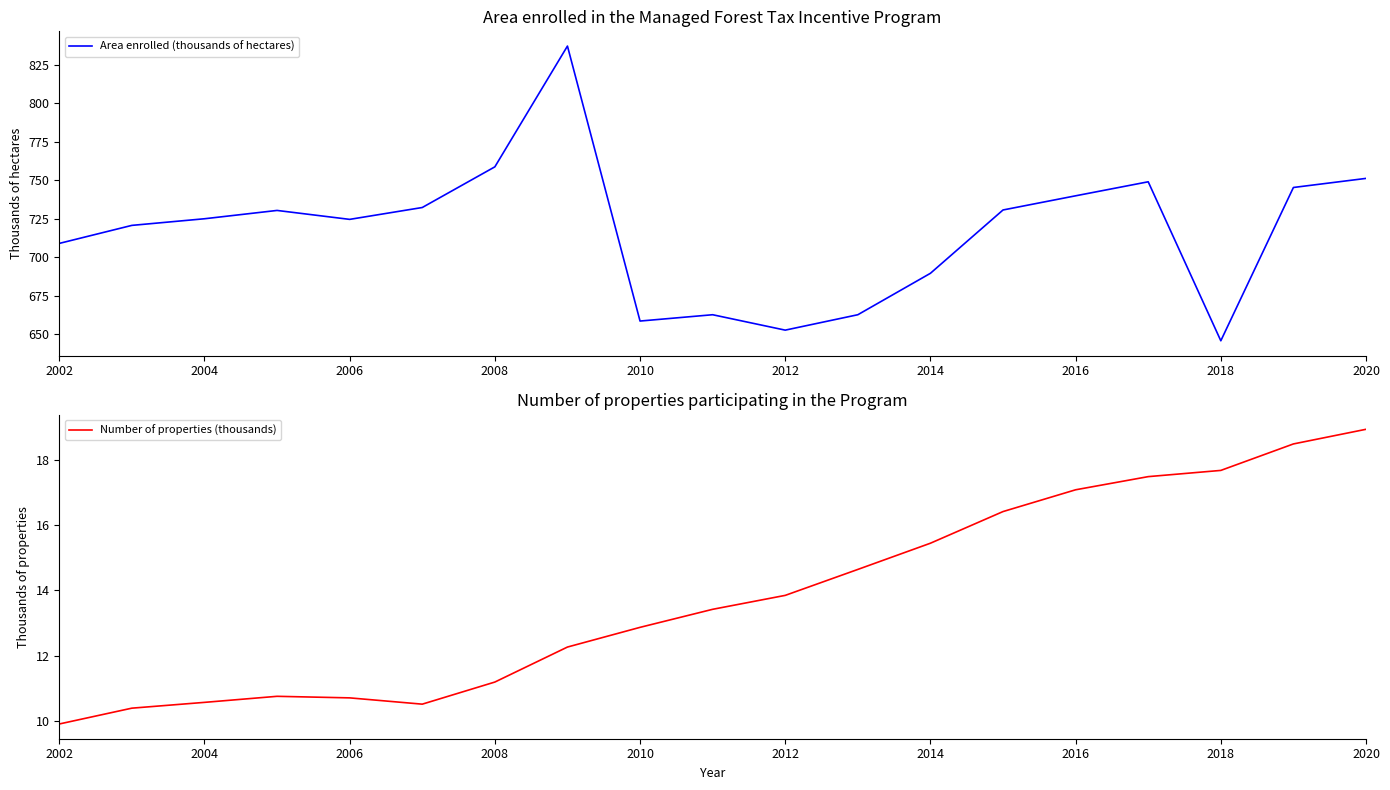

True or false: Area enrolled (thousands of hectares) has more than 0 interior local peaks.

True